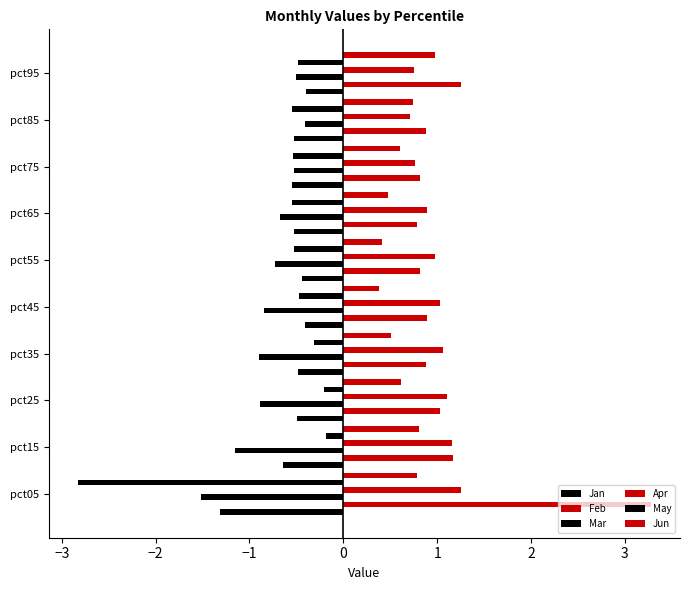

How many series are shown in this chart?

6